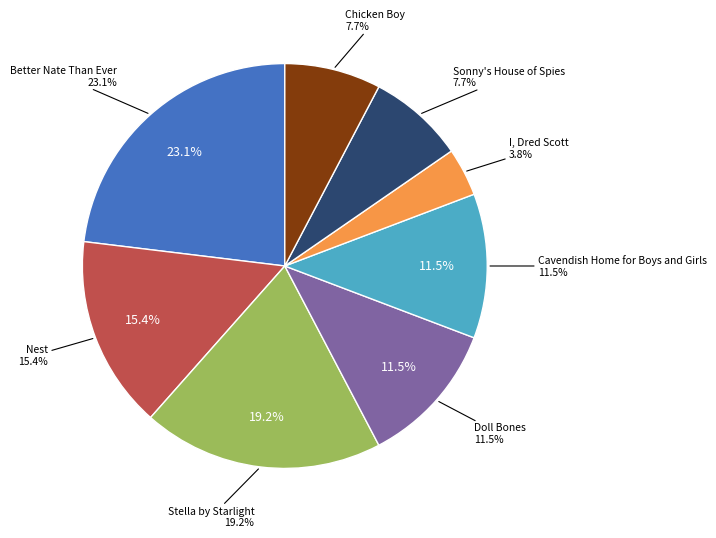

To the nearest percent, what is the difference between the Better Nate Than Ever and Nest slice percentages?

8%